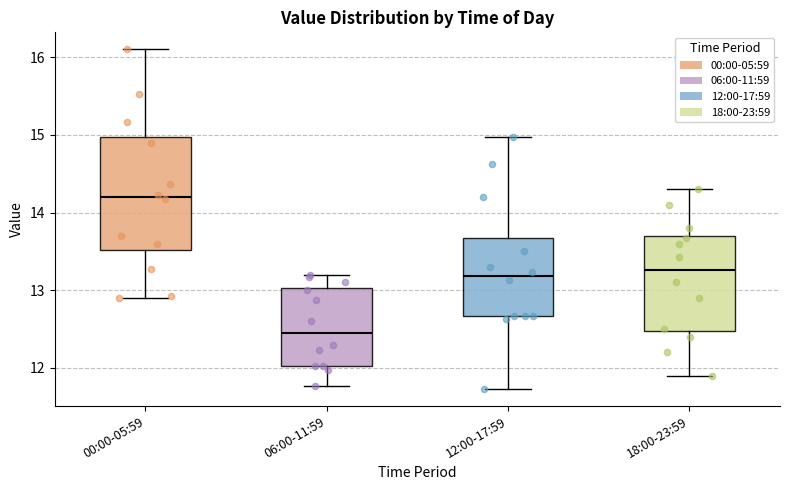

Reading left to right, read every box against the y-axis: the position of its median line, the range the box covers, and the ends of its whiskers. The values are not printed on the chart, so give them approximately, as read against the axis.

00:00-05:59: median 14.2, box 13.5 to 15.0, whiskers 12.9 to 16.1
06:00-11:59: median 12.5, box 12.0 to 13.0, whiskers 11.8 to 13.2
12:00-17:59: median 13.2, box 12.7 to 13.7, whiskers 11.7 to 15.0
18:00-23:59: median 13.3, box 12.5 to 13.7, whiskers 11.9 to 14.3